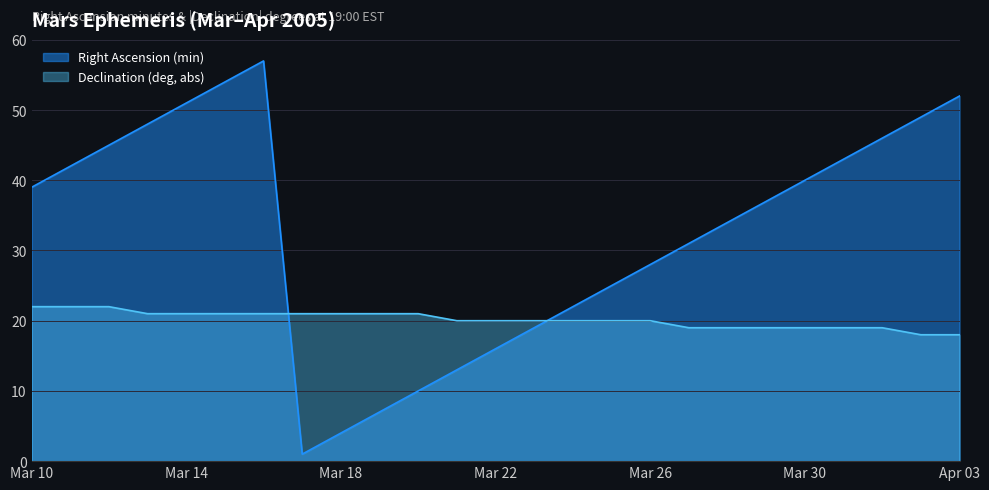

The value of Right Ascension (min) at Mar 11 is 29. True or false?

False